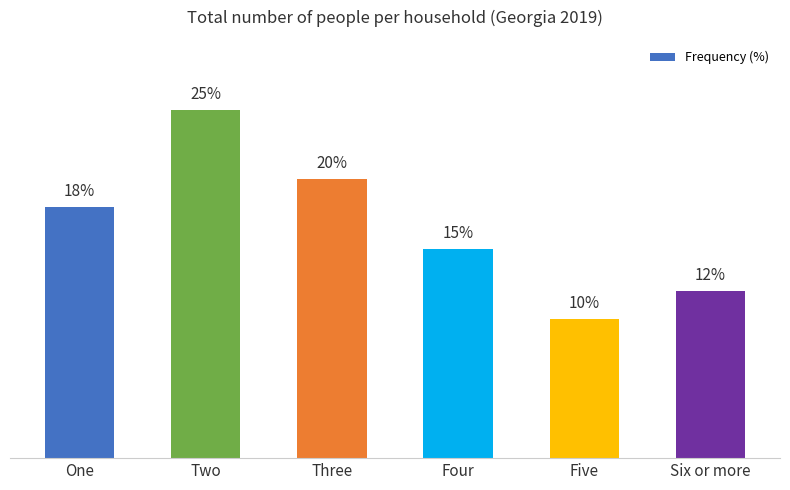

Rank the categories by value from lowest to highest.

Five, Six or more, Four, One, Three, Two